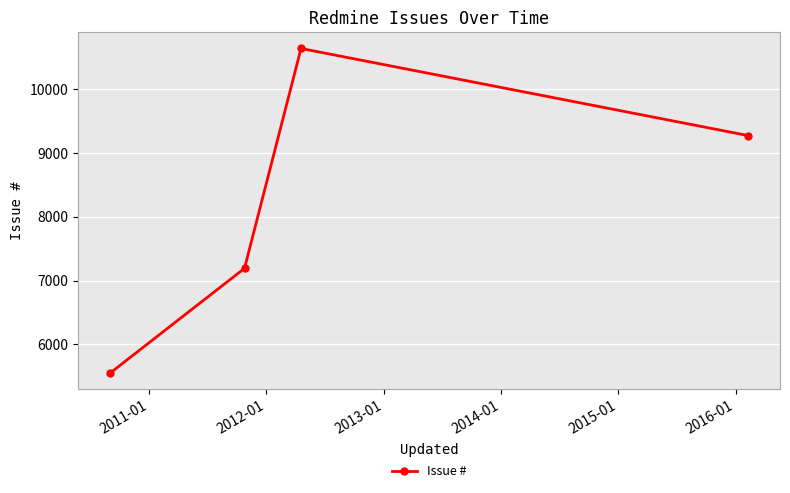

What is the maximum value shown in the chart?

10642